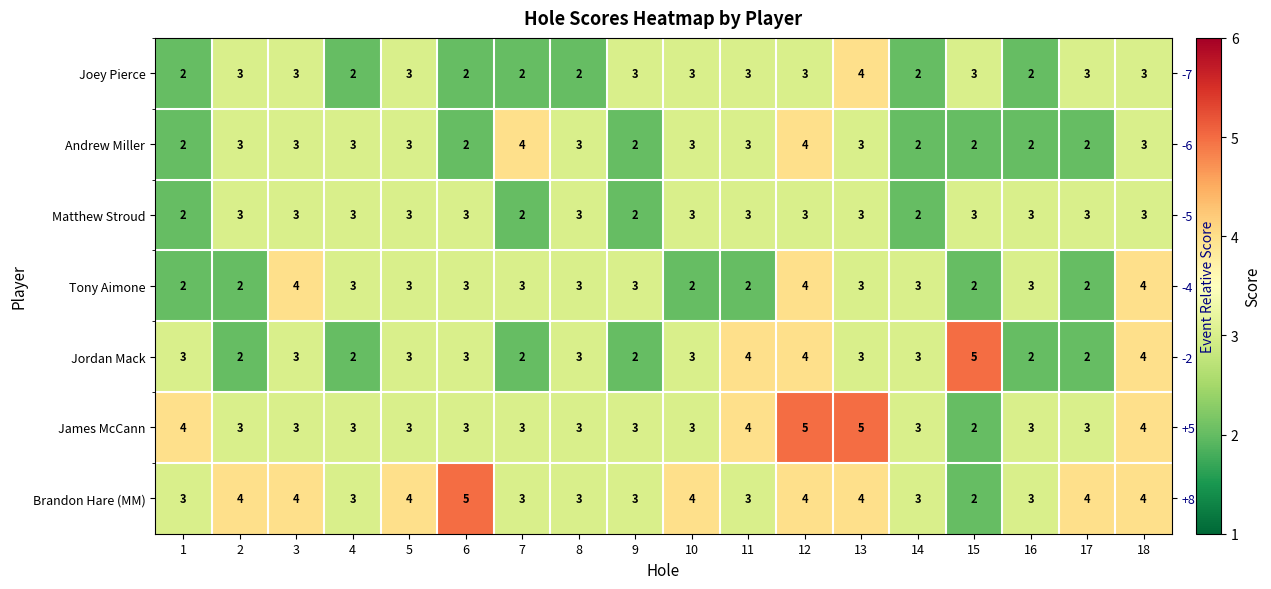

Is it true that James McCann equals 5 at 10?

False